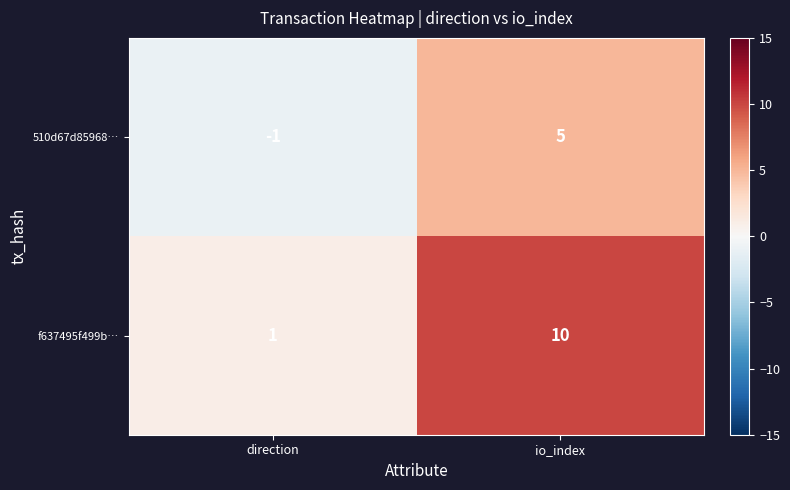

How many values in the 510d67d85968… series are below 5?

1